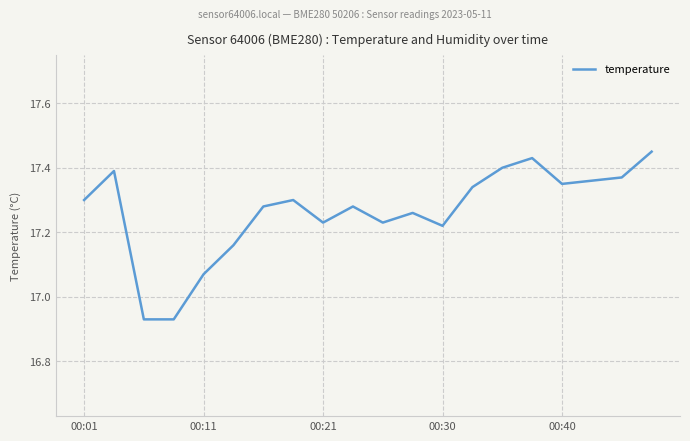

What is the difference between the maximum and minimum values?

0.5